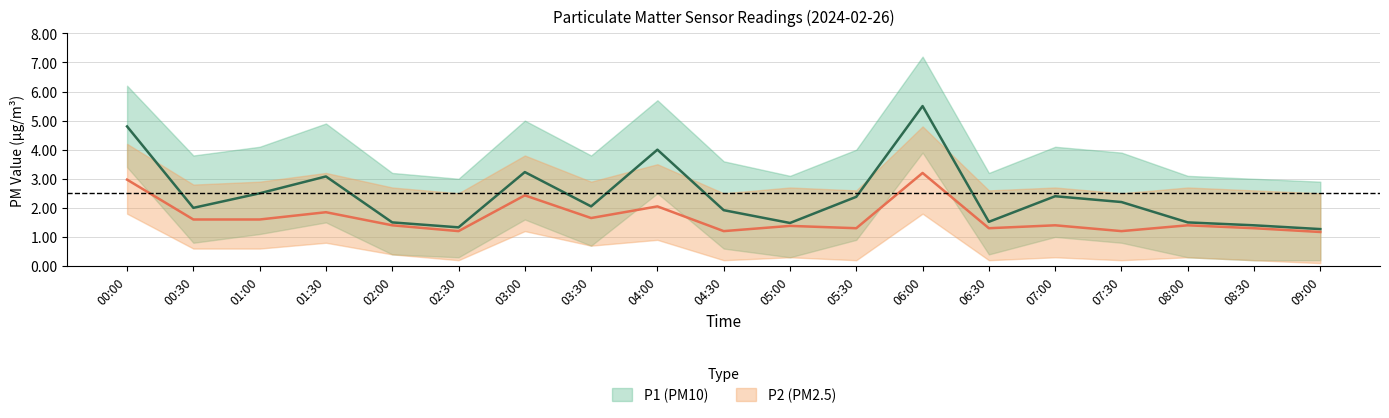

At how many categories does at least one series exceed 1?

19